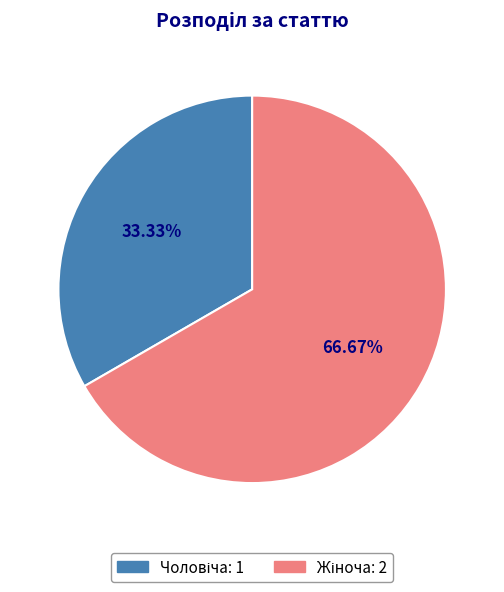

Does any single category account for the majority?

Yes